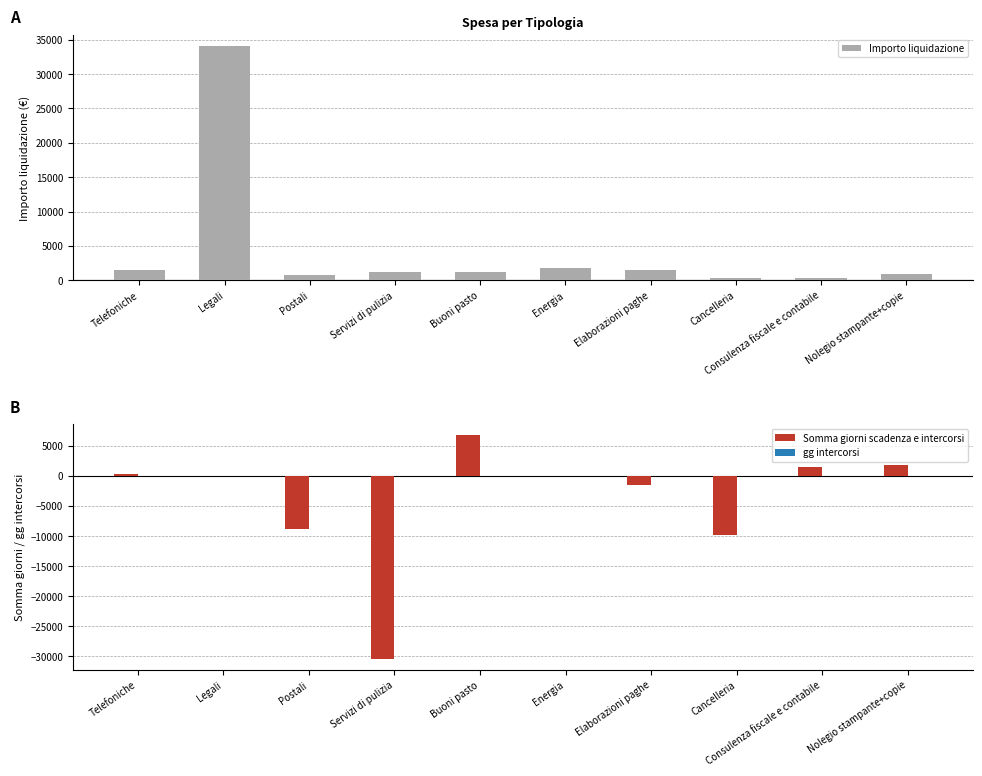

Rank the series by their maximum value, from lowest to highest.

gg intercorsi, Somma giorni scadenza e intercorsi, Importo liquidazione